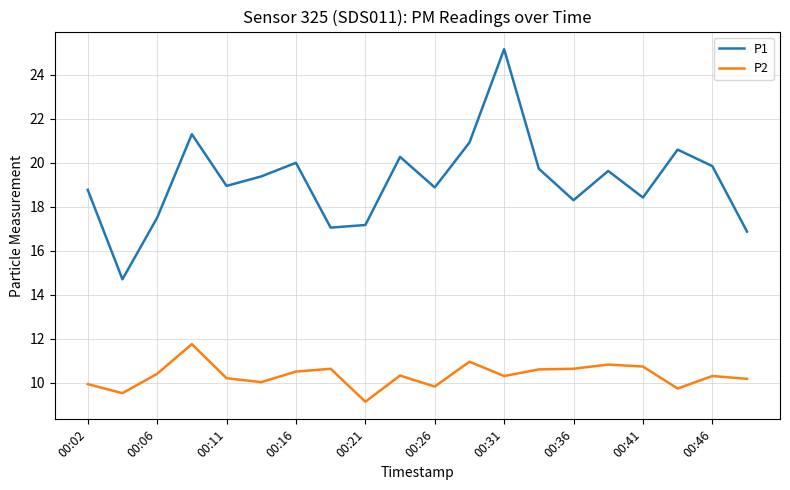

What is the difference between the maximum and minimum values in the P2 series?

2.6